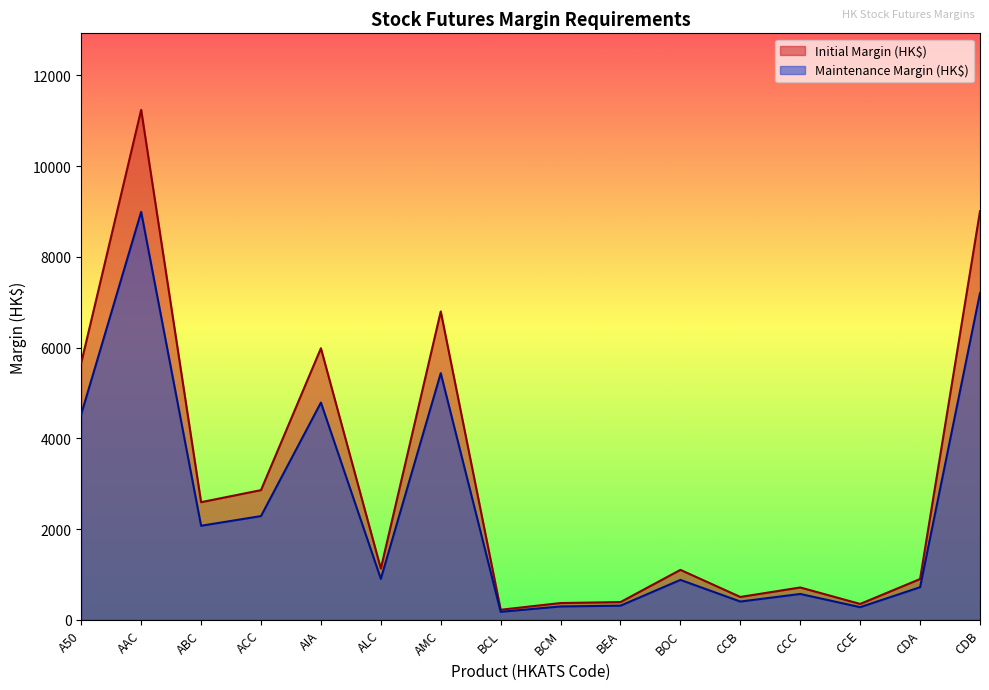

Read the Initial Margin (HK$) value at AIA.

5985